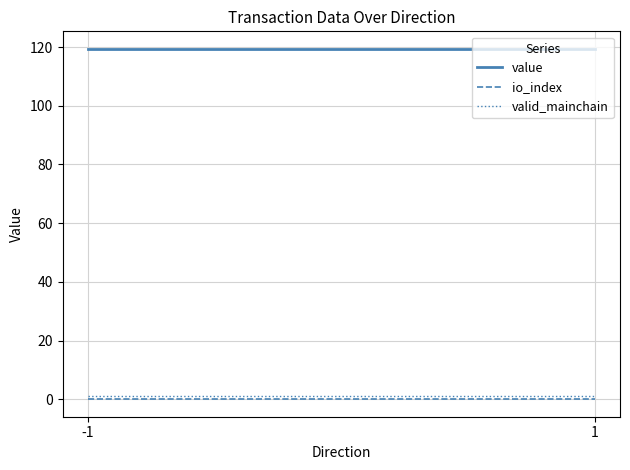

Reading left to right, extract all data points from this chart.

value: -1=119.4	1=119.4
io_index: -1=0.0	1=0.0
valid_mainchain: -1=1.0	1=1.0